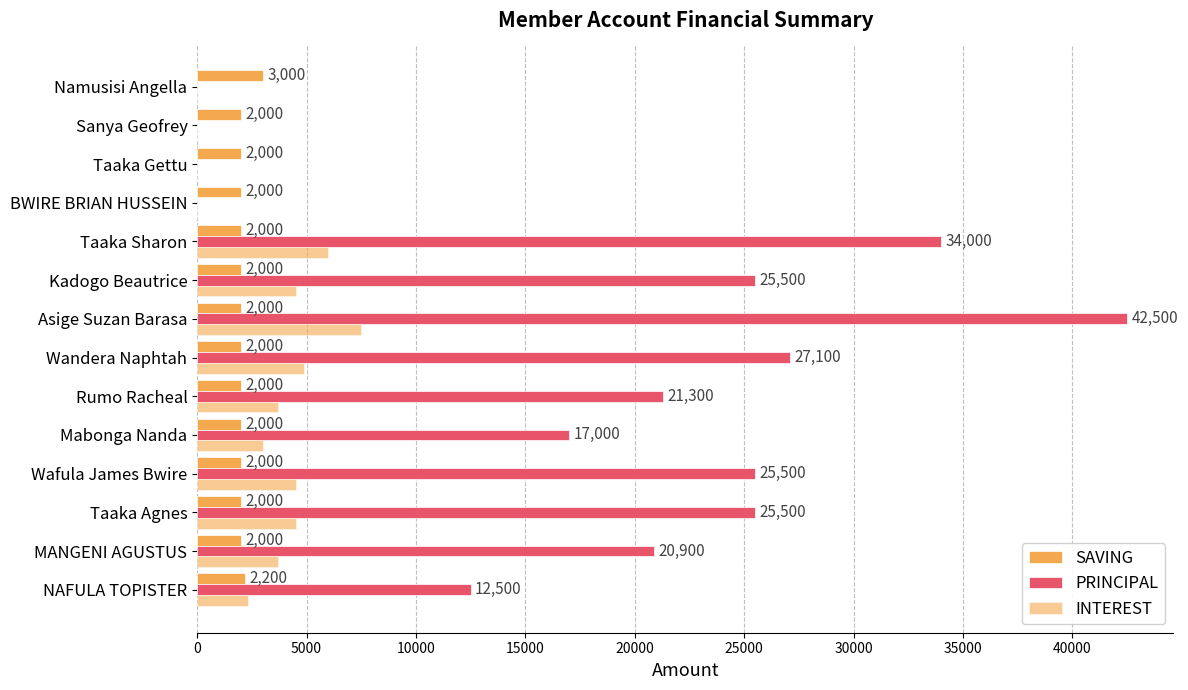

What is the greatest value displayed?

42500